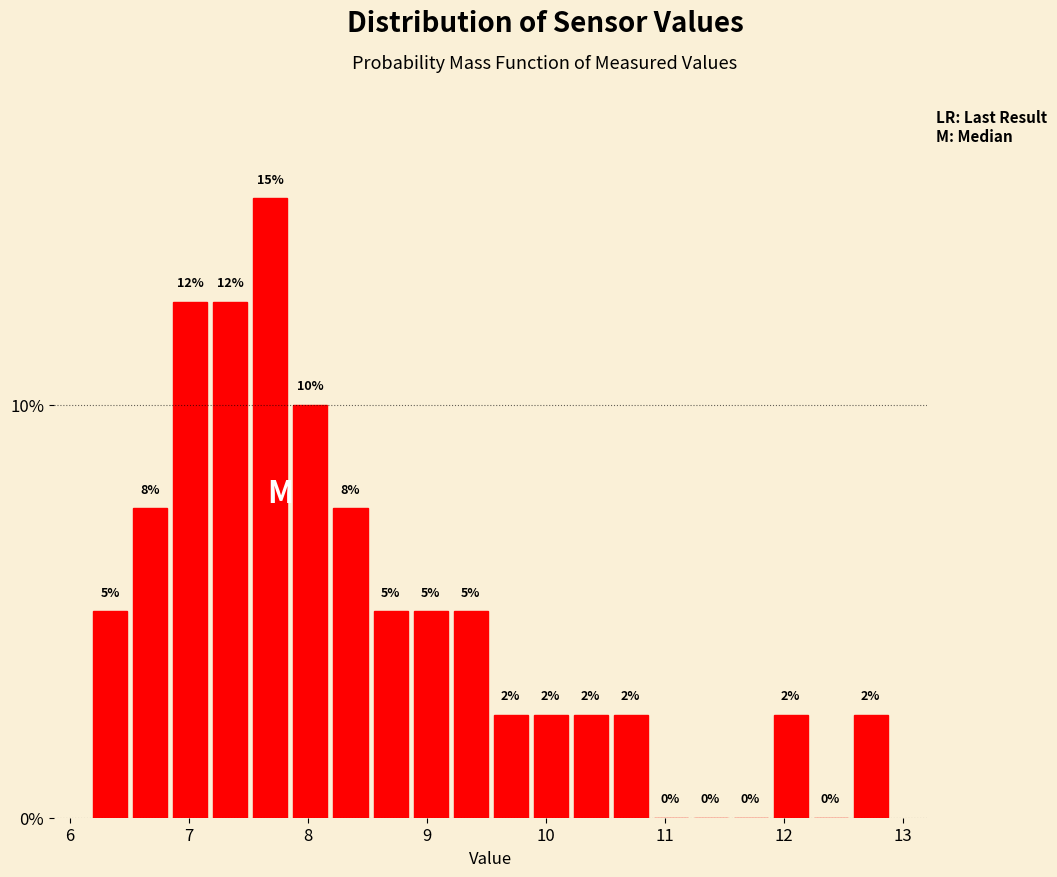

Around what value on the x-axis is the tallest bar? Give the approximate position of its centre, as read against the axis.

7.7